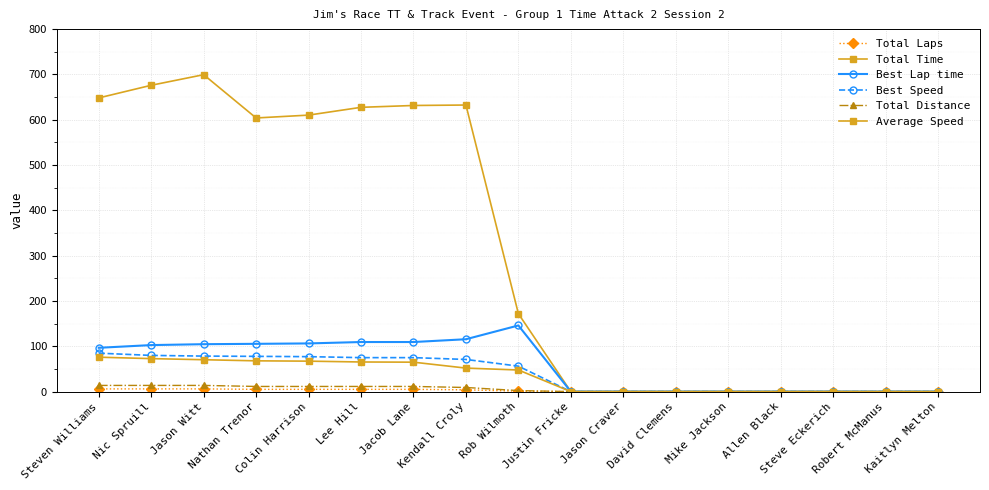

How many distinct data groups are displayed?

6